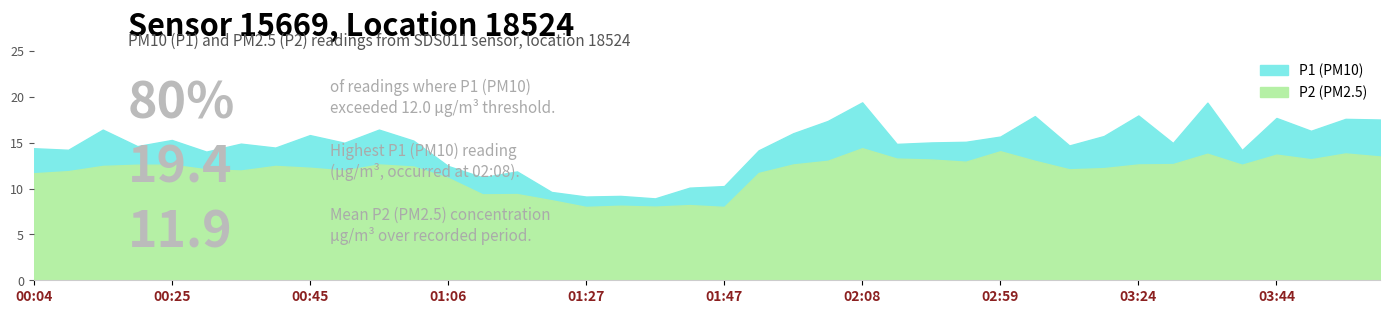

In P1, how many points are lower than both neighbors (excluding endpoints)?

13